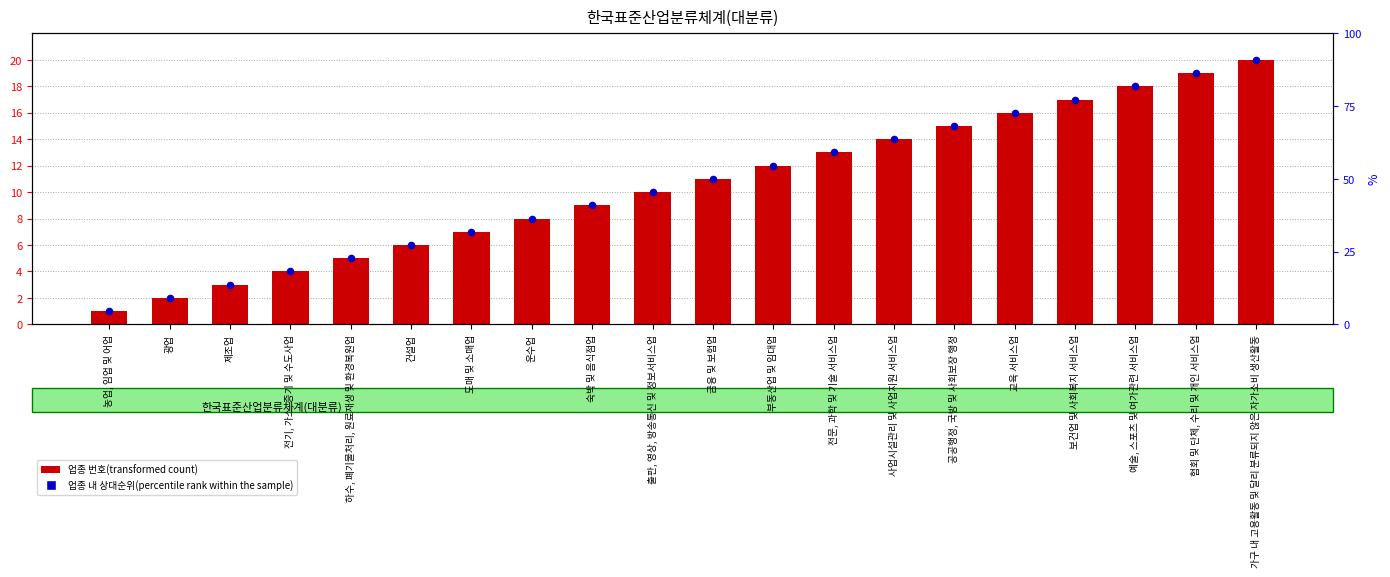

Which series has the largest total across all categories?

업종 번호(transformed count)